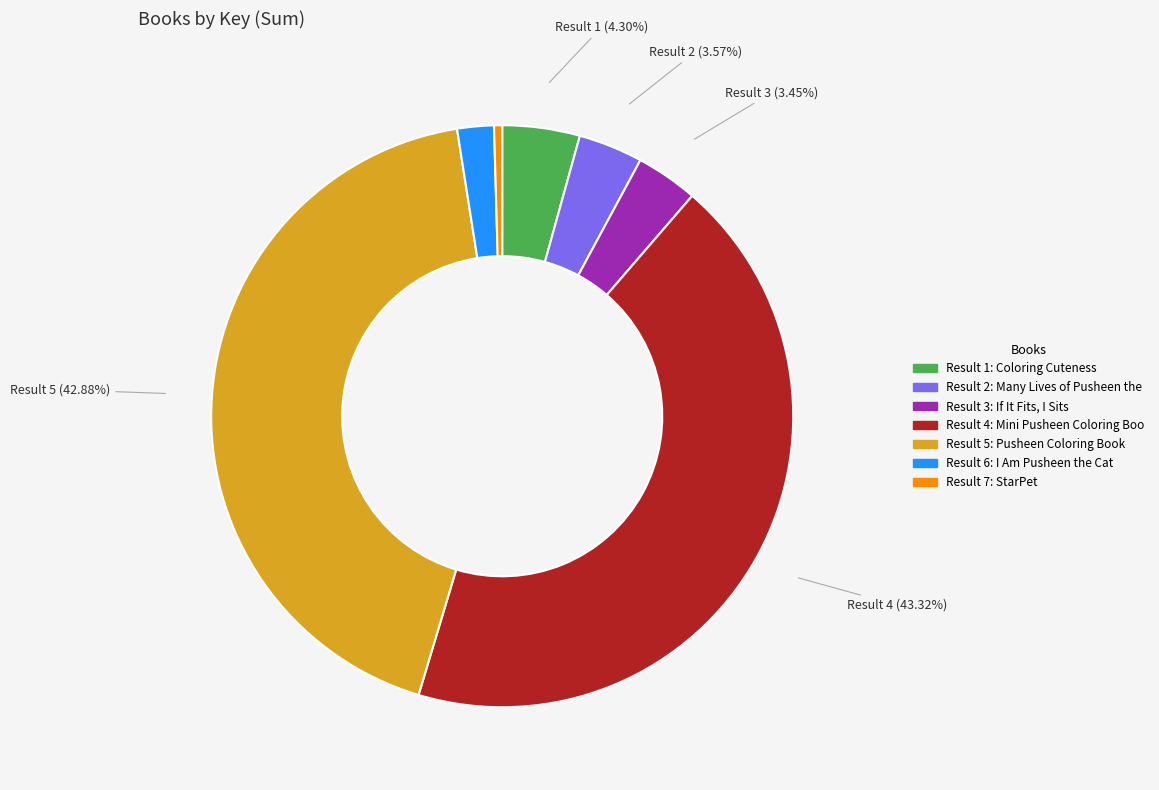

Does any single category account for the majority?

No